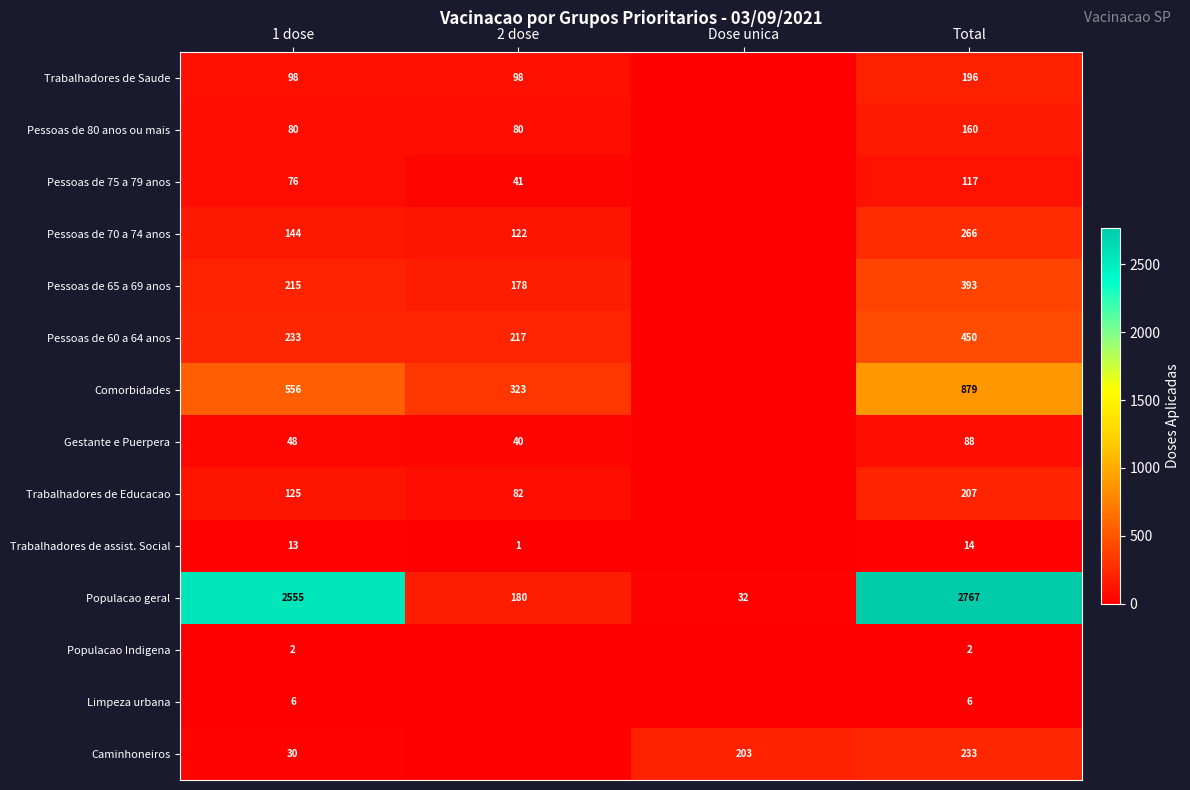

The value of Caminhoneiros at Dose unica is 86. True or false?

False